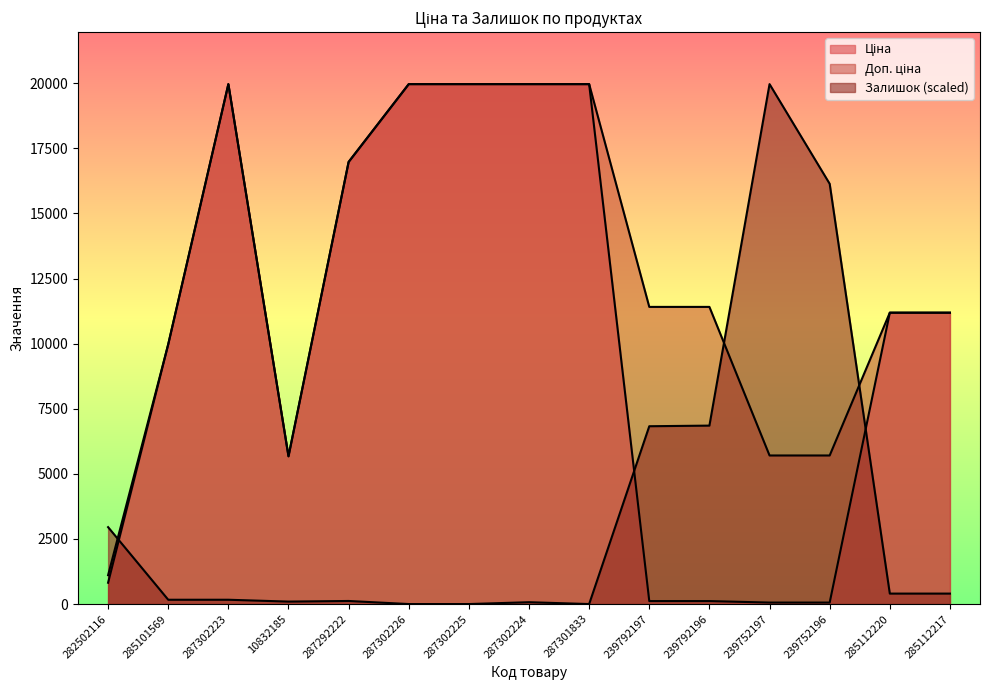

What is the difference between the second highest and minimum values in the Залишок series?

16136.7